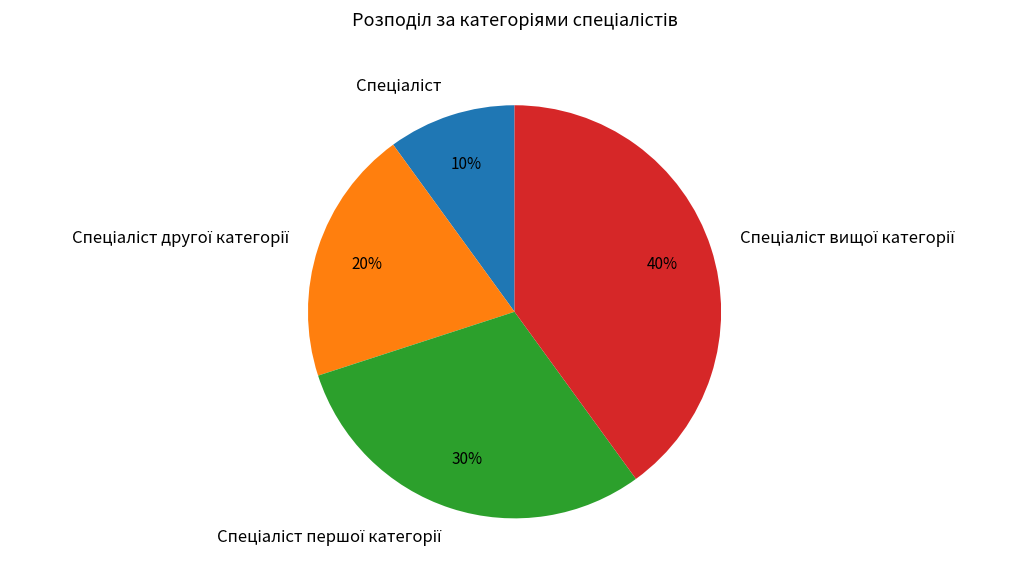

How many slices are in this pie chart?

4